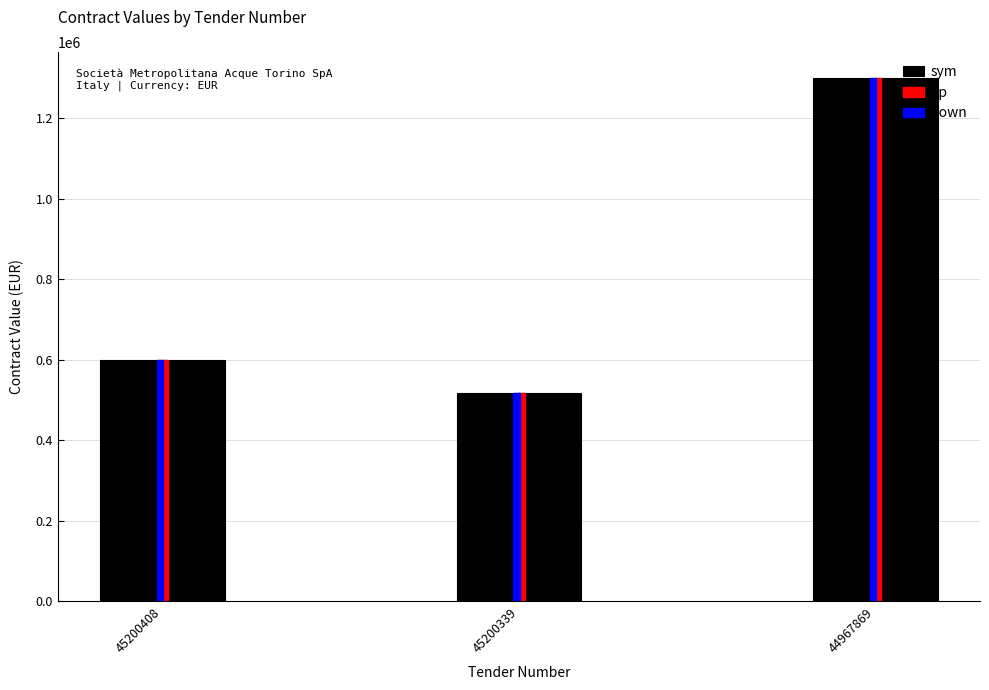

Count the up values in the range 518000 to 1300000.

3